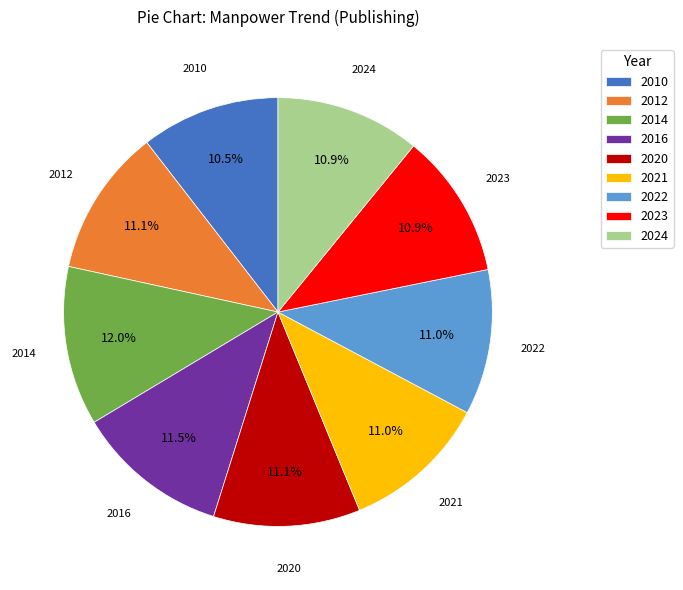

What is the ratio of the value at 2022 to the value at 2010?

1.0